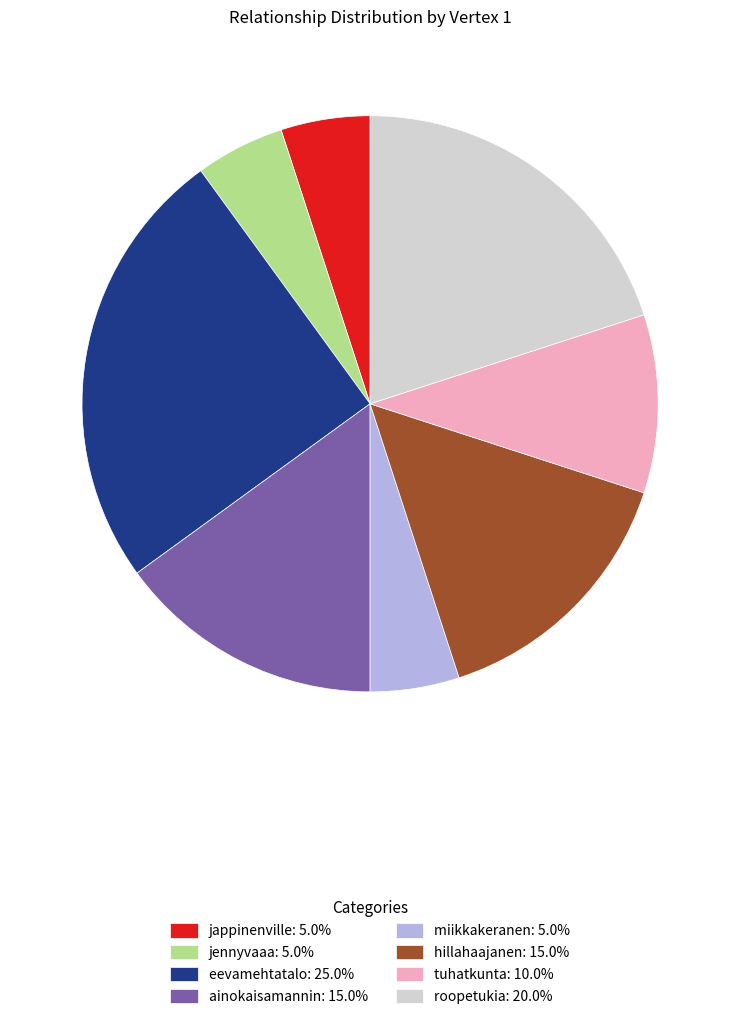

Does hillahaajanen account for over 50% of the chart?

No